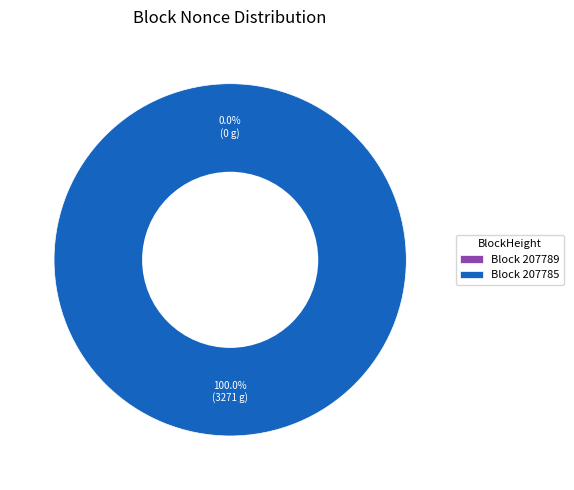

Is the sum of 207789 and 207785 greater than half?

Yes